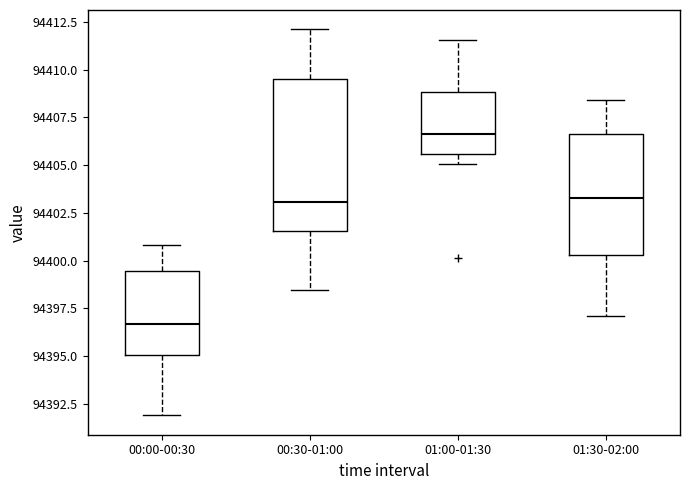

Reading left to right, read every box against the y-axis: the position of its median line, the range the box covers, and the ends of its whiskers. The values are not printed on the chart, so give them approximately, as read against the axis.

00:00-00:30: median 94396.5, box 94395.0 to 94399.5, whiskers 94392.0 to 94401.0
00:30-01:00: median 94403.0, box 94401.5 to 94409.5, whiskers 94398.5 to 94412.0
01:00-01:30: median 94406.5, box 94405.5 to 94409.0, whiskers 94405.0 to 94411.5
01:30-02:00: median 94403.5, box 94400.5 to 94406.5, whiskers 94397.0 to 94408.5